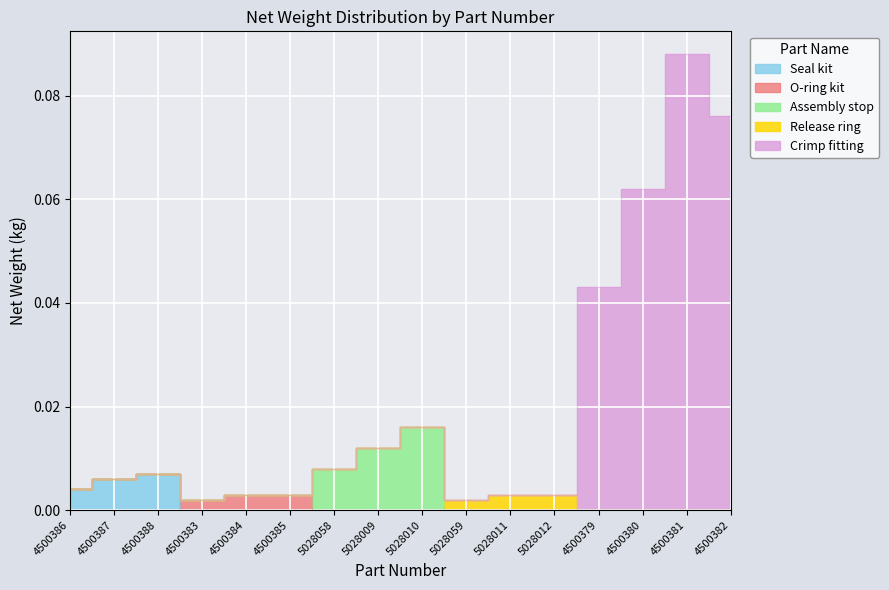

Rank the categories by value from lowest to highest.

4500383, 5028059, 4500384, 4500385, 5028011, 5028012, 4500386, 4500387, 4500388, 5028058, 5028009, 5028010, 4500379, 4500380, 4500382, 4500381